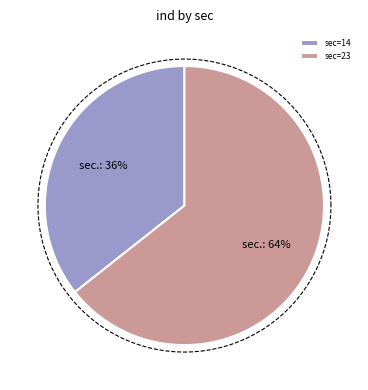

What is the total percentage of 14 and 23?

100.0%